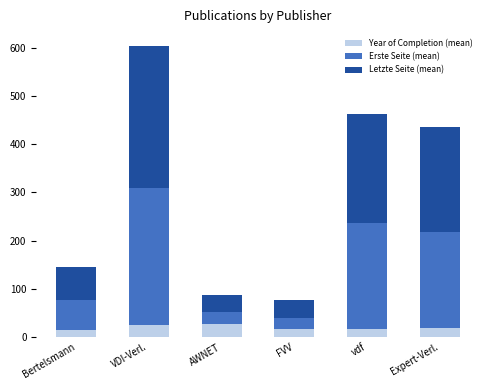

What is the minimum value for Year of Completion (mean)?

15